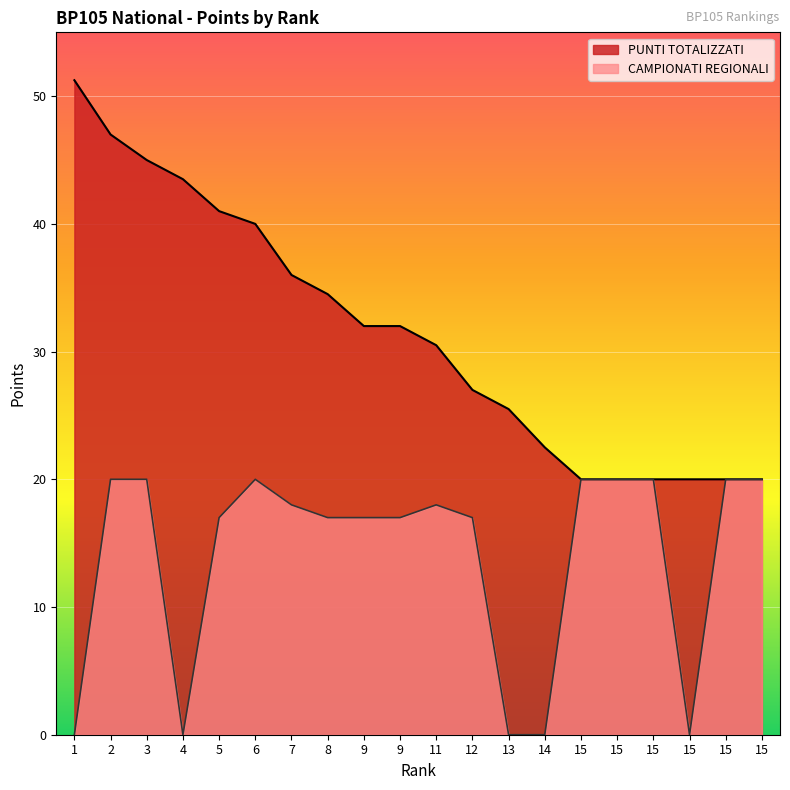

Is it true that PUNTI TOTALIZZATI equals 32.0 at 9?

True